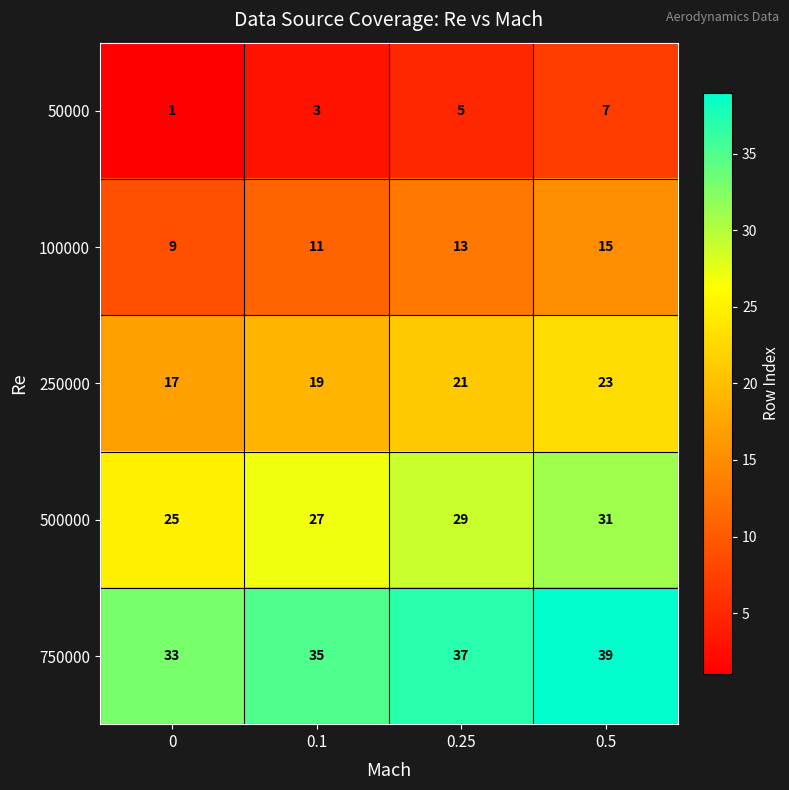

What is the difference between the highest and lowest values at 0.5?

32